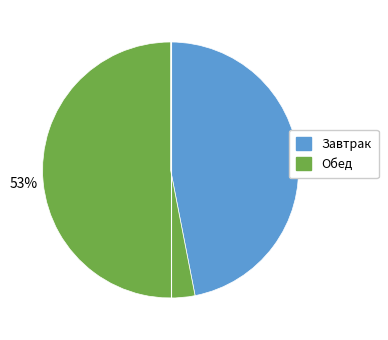

To the nearest percent, what is the combined percentage of Обед and Завтрак?

100%